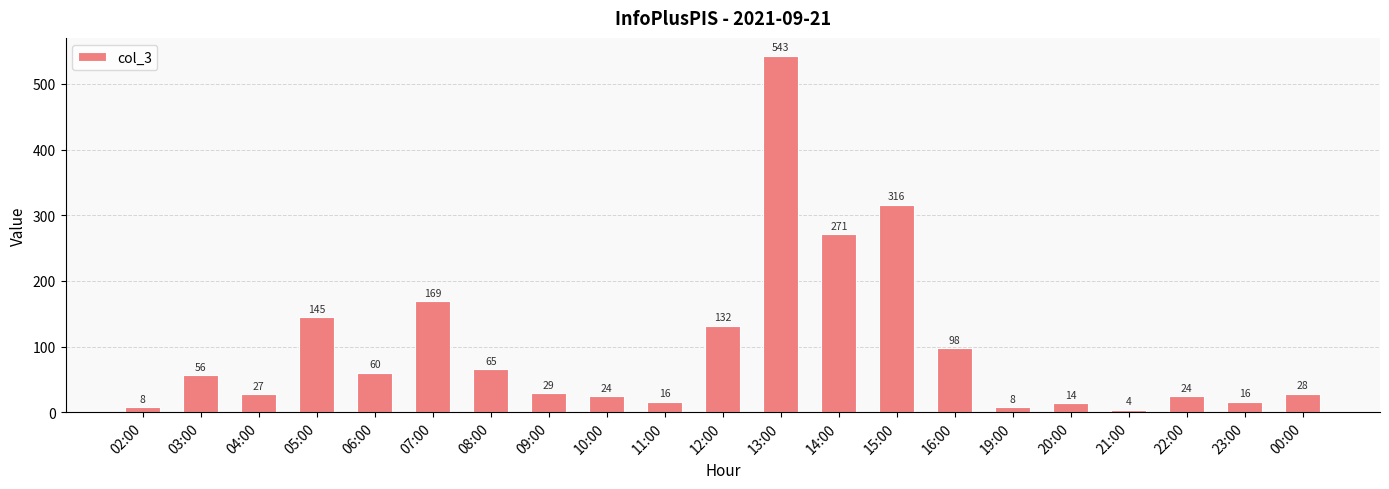

What is the sum of all values?

2053